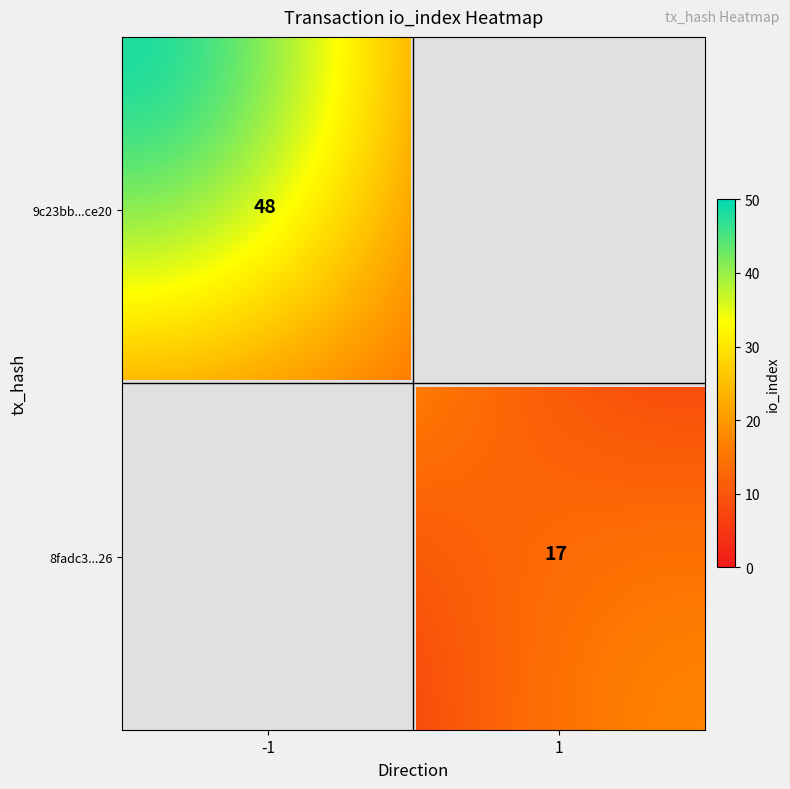

Between direction and io_index, which is larger?

io_index